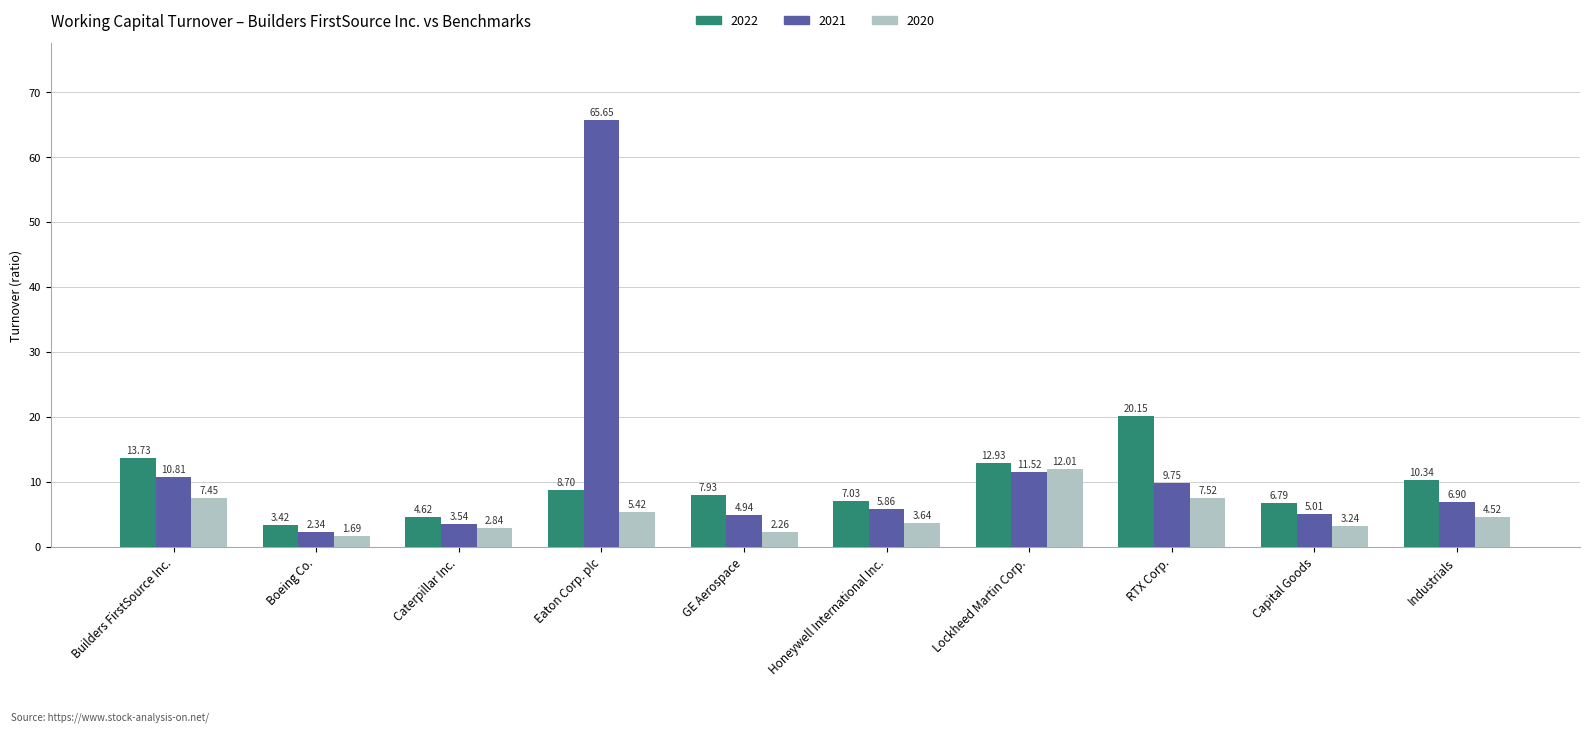

Rank the series by their maximum value, from highest to lowest.

2021, 2022, 2020